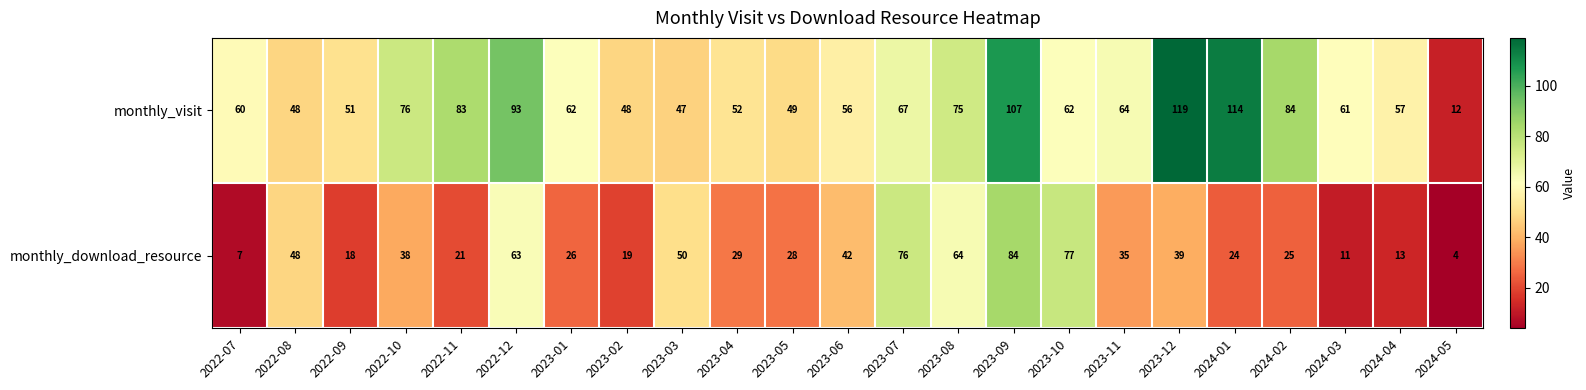

What is the difference between the second highest and second lowest values in the monthly_visit series?

67